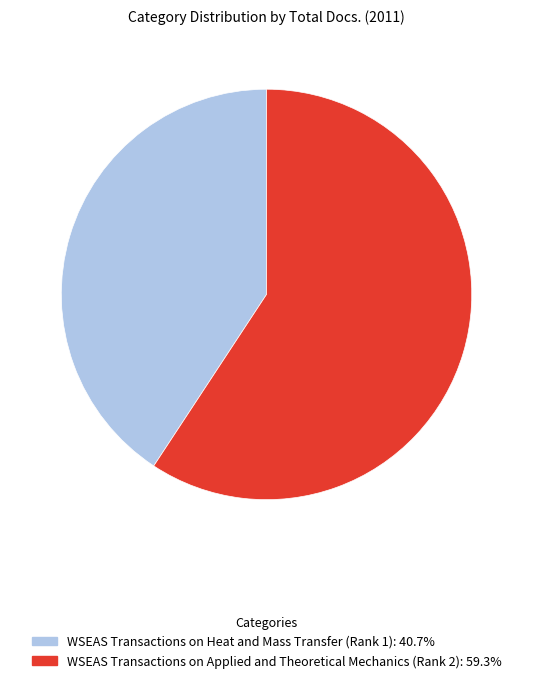

Combined, do WSEAS Transactions on Heat and Mass Transfer (Rank 1) and WSEAS Transactions on Applied and Theoretical Mechanics (Rank 2) account for over 50%?

Yes